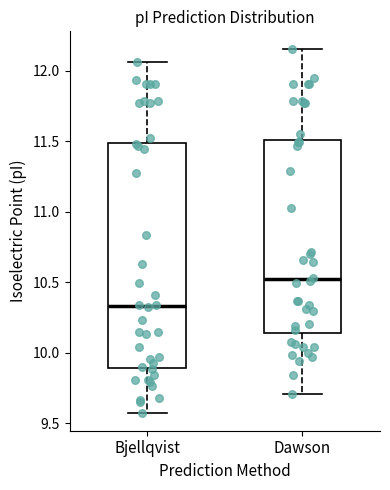

Where does the upper whisker of the box for Dawson end on the y-axis? The values are not printed on the chart, so give them approximately, as read against the axis.

12.15